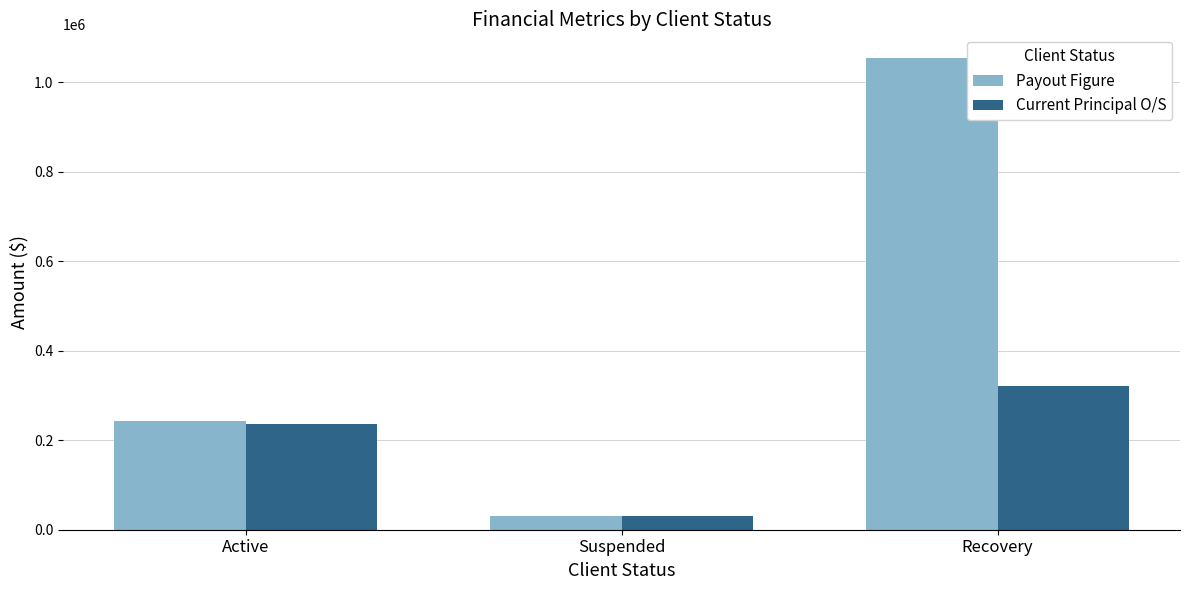

True or false: Current Principal O/S has a value of 321636.1 at Recovery.

True